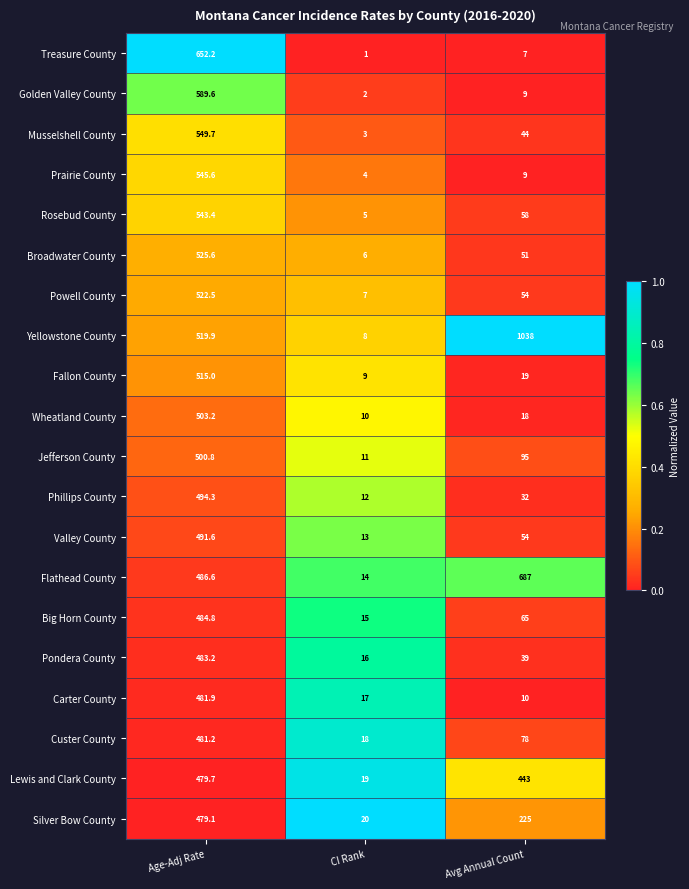

True or false: Yellowstone County has a value of 8.0 at CI Rank.

True